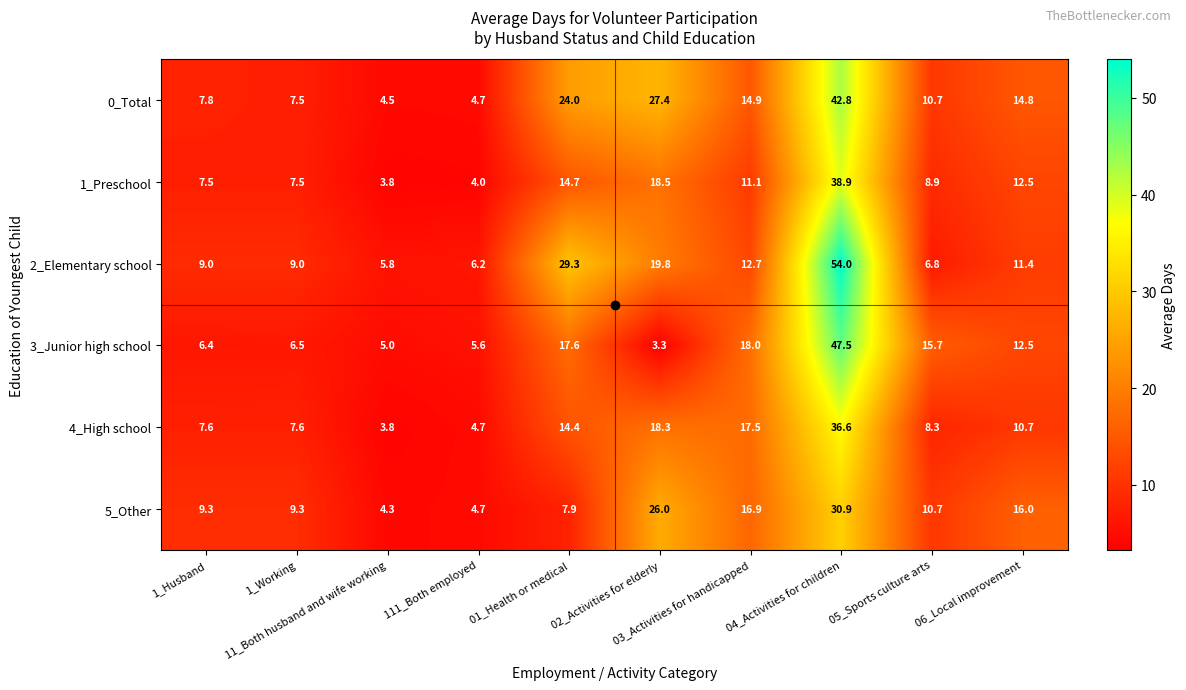

At how many categories does at least one series exceed 21?

3